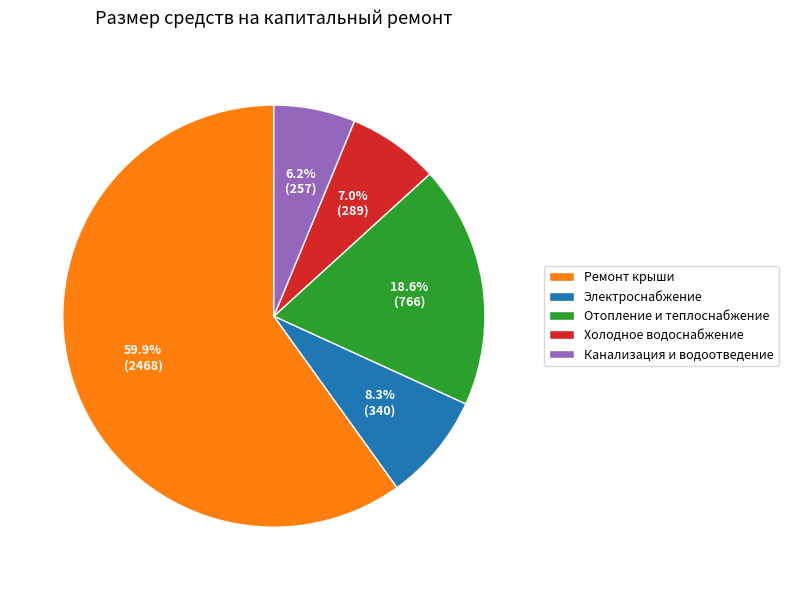

Rank the categories by value from lowest to highest.

Канализация и водоотведение, Холодное водоснабжение, Электроснабжение, Отопление и теплоснабжение, Ремонт крыши